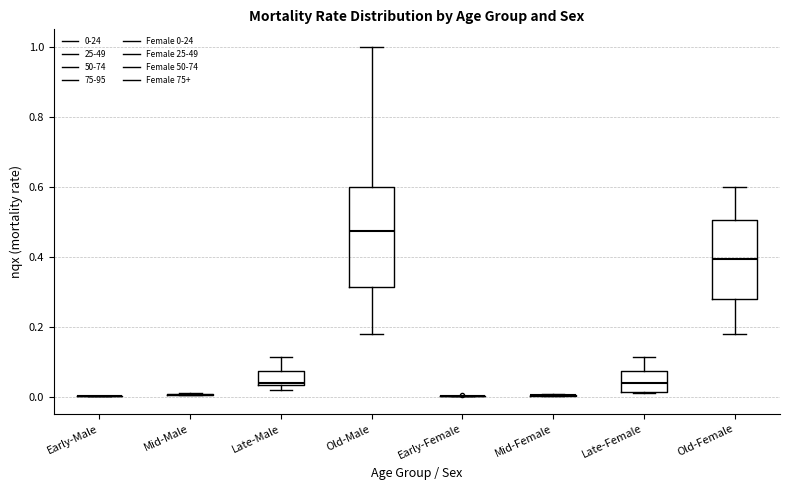

Which box is the tallest, from its lower edge to its upper edge?

Old-Male